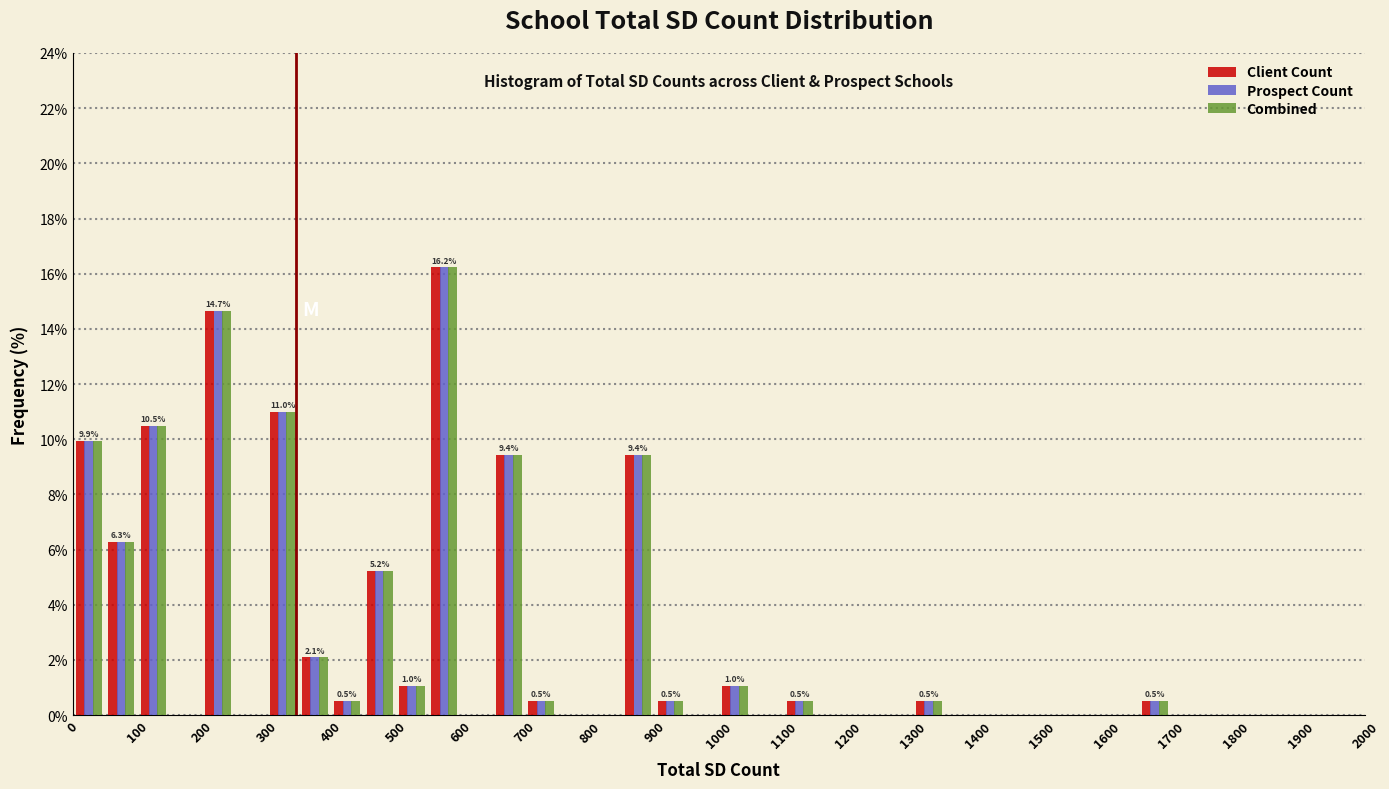

In the Client Count series, which range on the x-axis has the tallest bar?

550 to 600